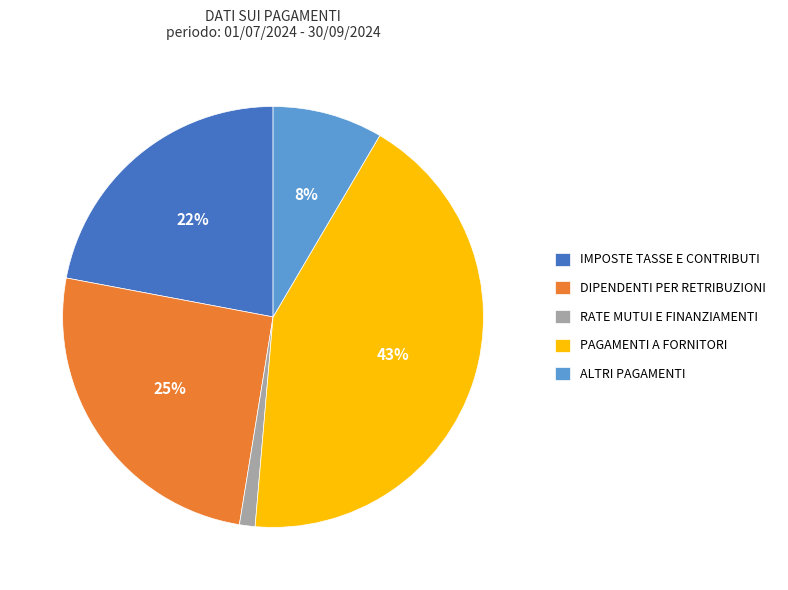

True or false: RATE MUTUI E FINANZIAMENTI accounts for 8% of the total.

False